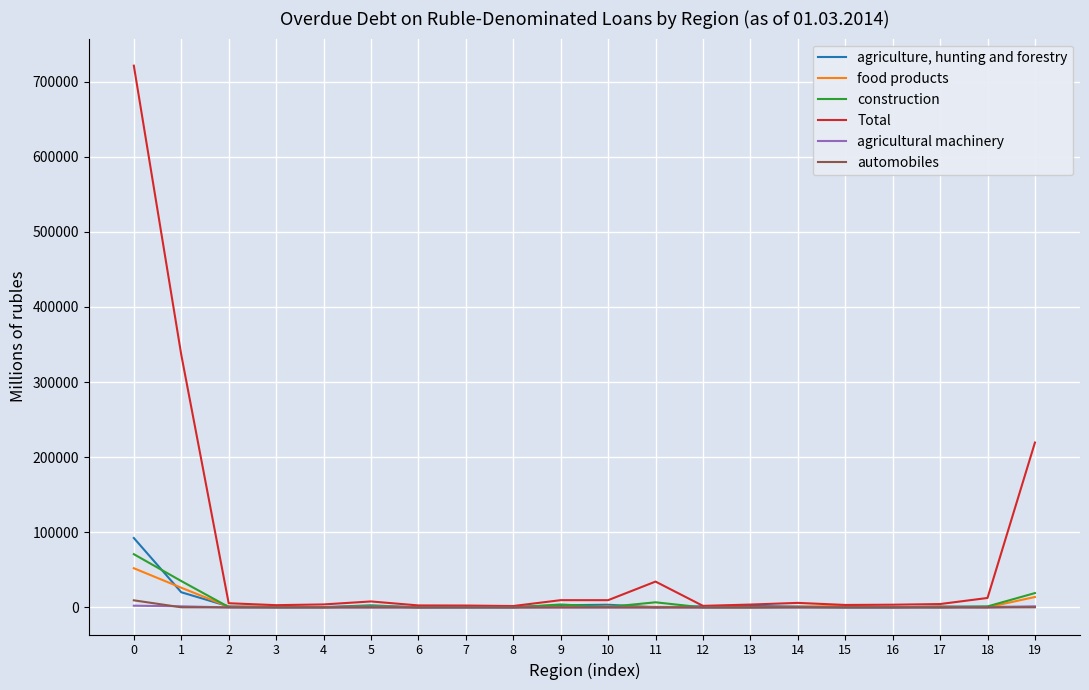

The value of agricultural machinery at 7 is 0. True or false?

True